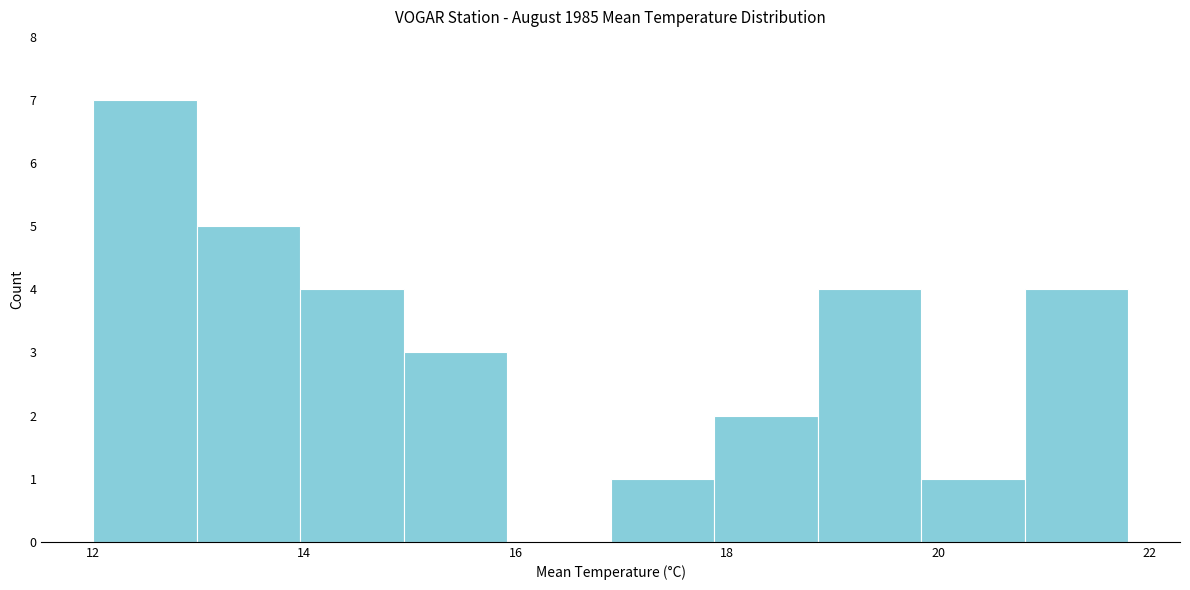

Reading left to right, transcribe this chart: for each bar, give the range it covers on the x-axis and its height. Neither the bar edges nor the heights are printed on the chart, so give them approximately, as read against the axes.

12.00 to 12.98: 7
12.98 to 13.96: 5
13.96 to 14.94: 4
14.94 to 15.92: 3
15.92 to 16.90: 0
16.90 to 17.88: 1
17.88 to 18.86: 2
18.86 to 19.84: 4
19.84 to 20.82: 1
20.82 to 21.80: 4